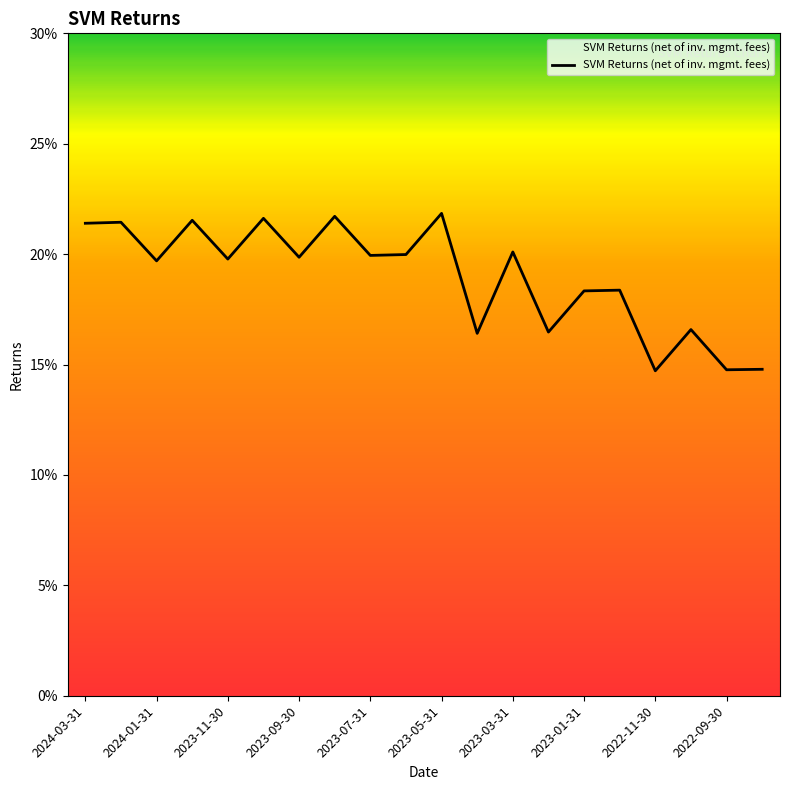

Does the chart have visible grid lines?

No